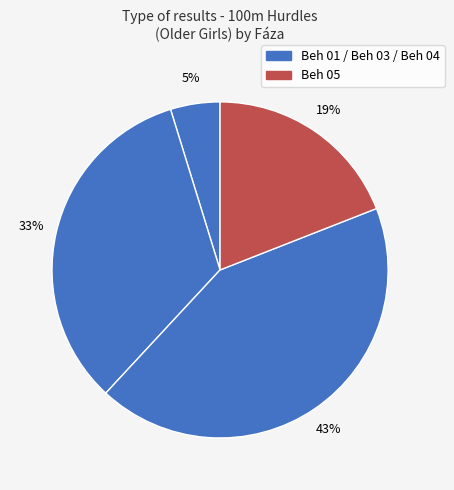

How many segments does this pie chart have?

4